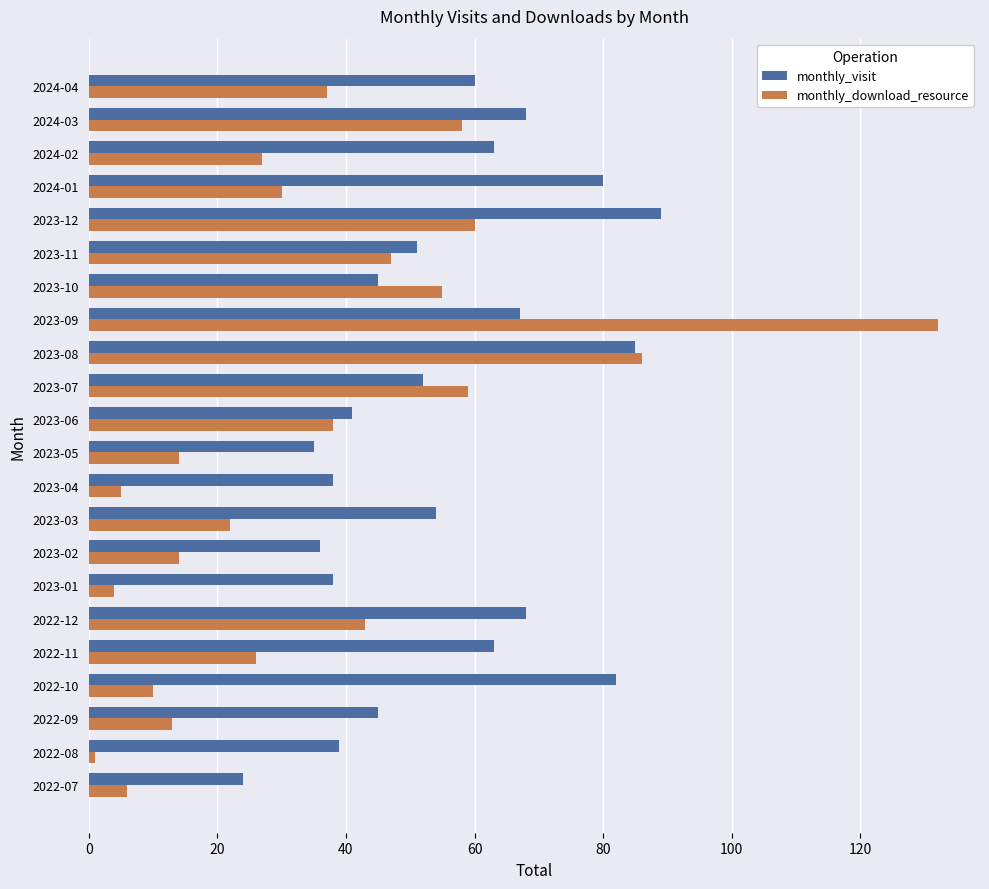

What are all the series names shown in the legend?

monthly_visit, monthly_download_resource